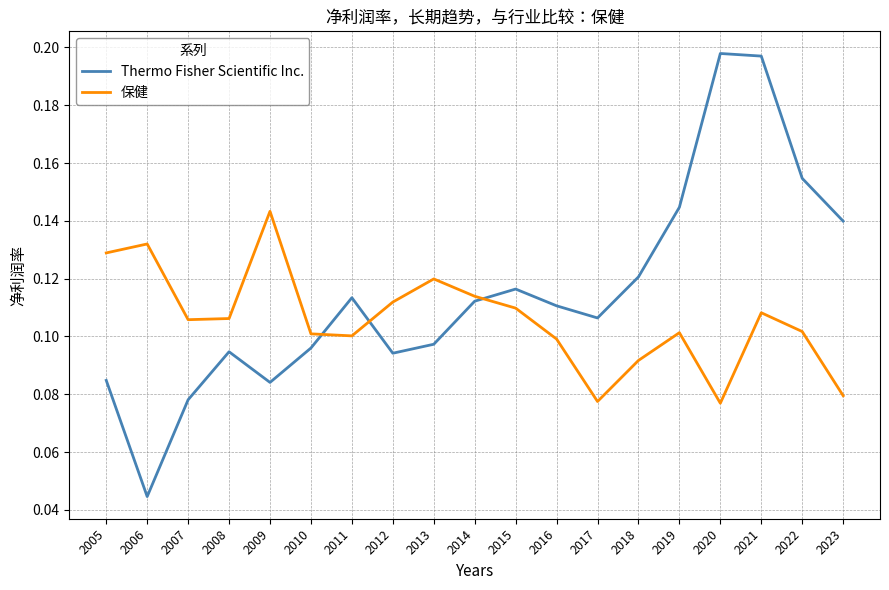

Rank the series by their maximum value, from lowest to highest.

保健, Thermo Fisher Scientific Inc.